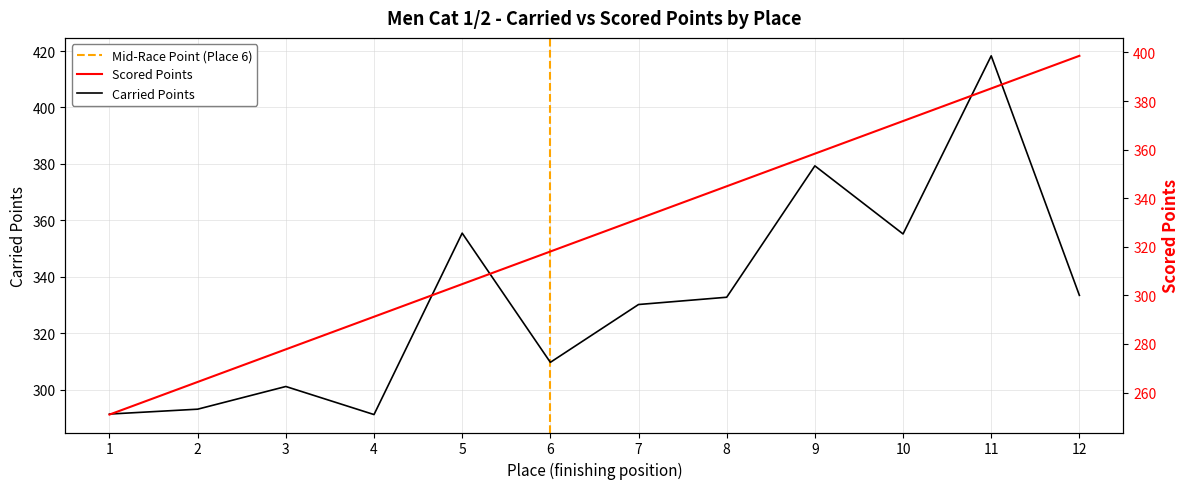

What is the difference between the maximum and second lowest values in the Carried Points series?

126.9